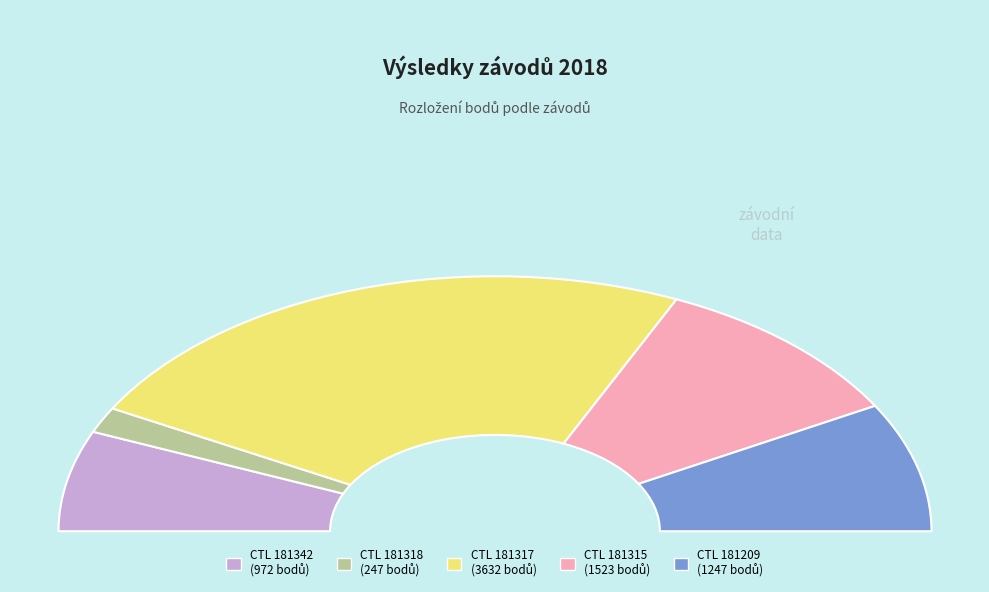

Which category has the biggest portion of the pie?

181317